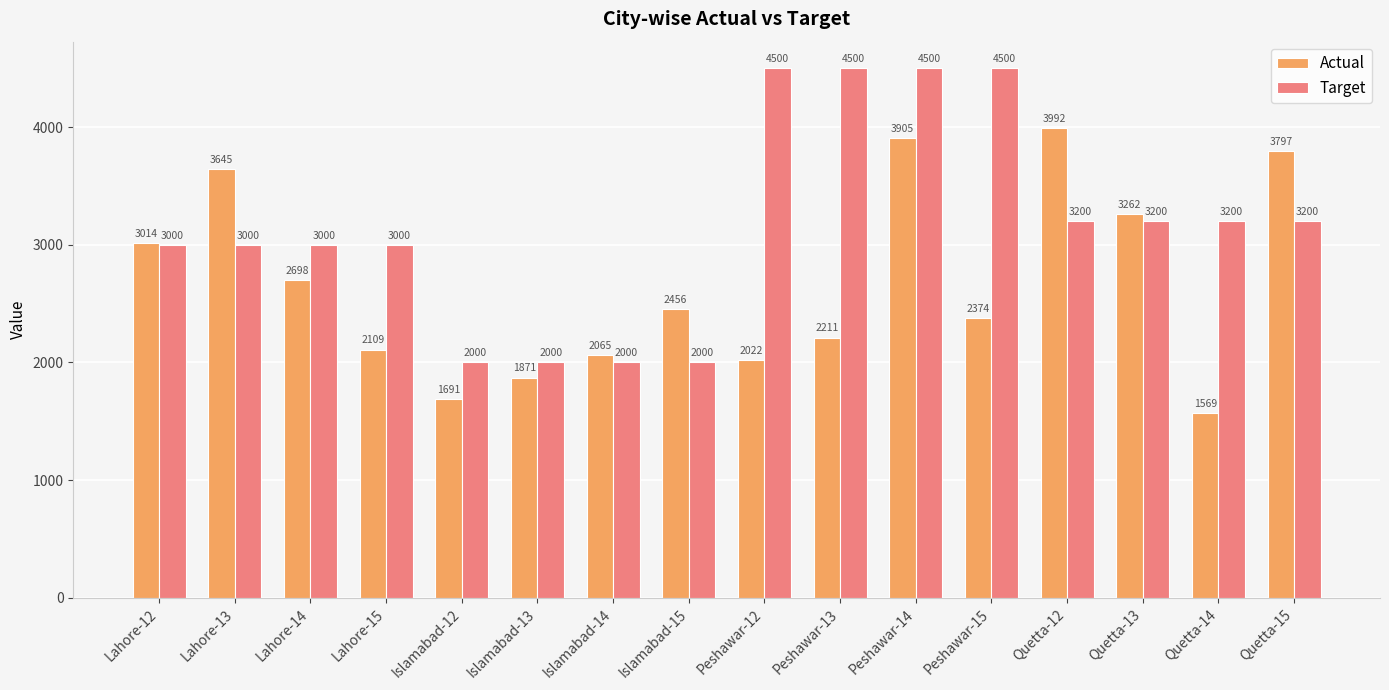

How many groups of bars are there?

16